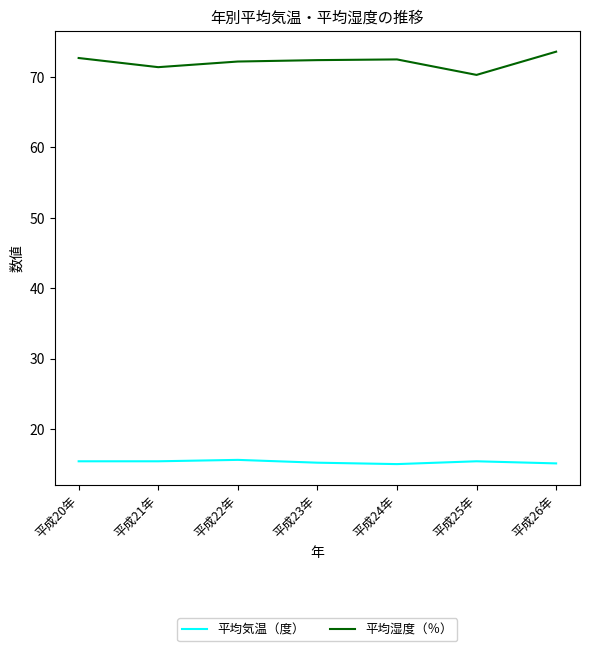

At which label does 平均湿度（％） reach its minimum?

平成25年